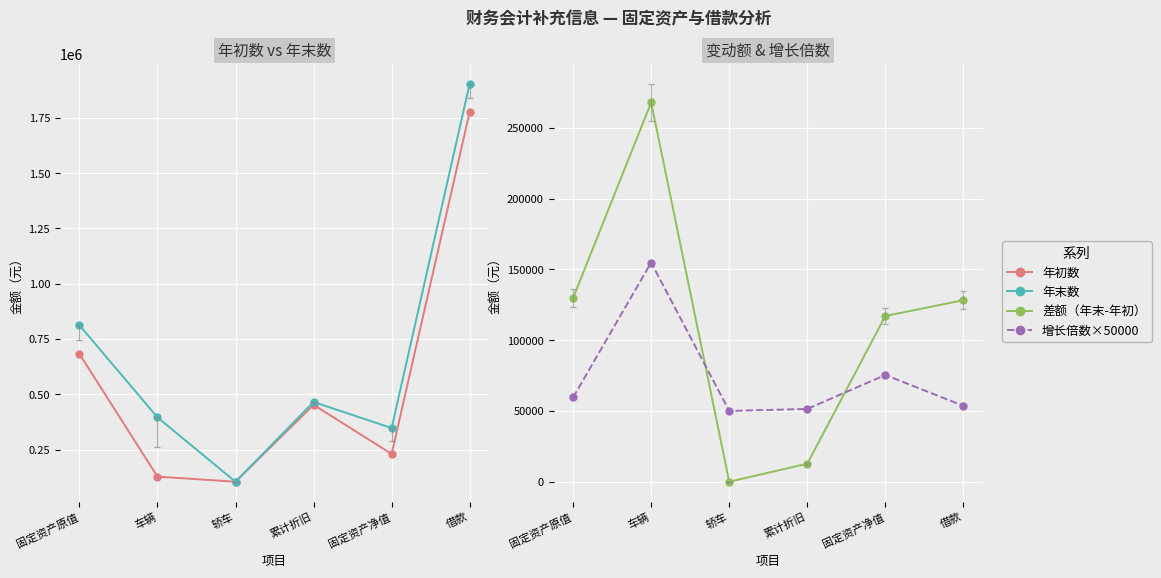

True or false: 年末数 and 年初数 cross at least once.

False